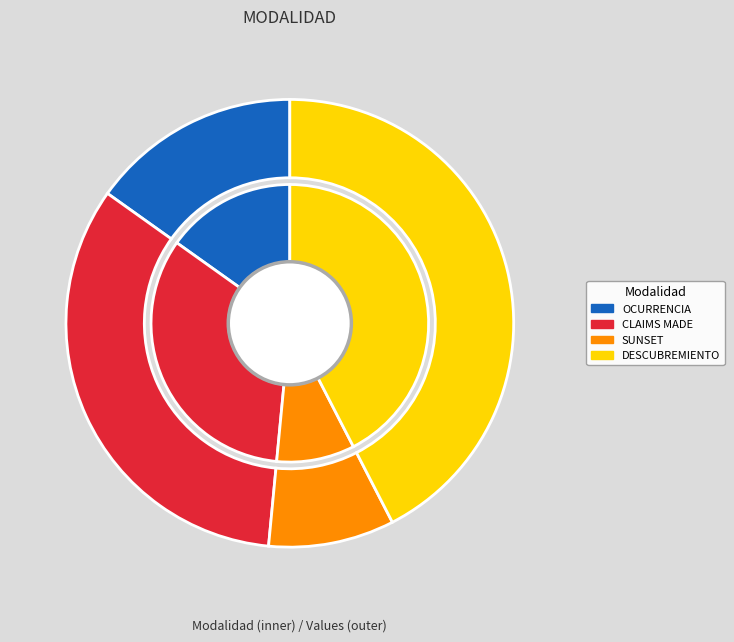

Which category has the smallest portion of the pie?

SUNSET